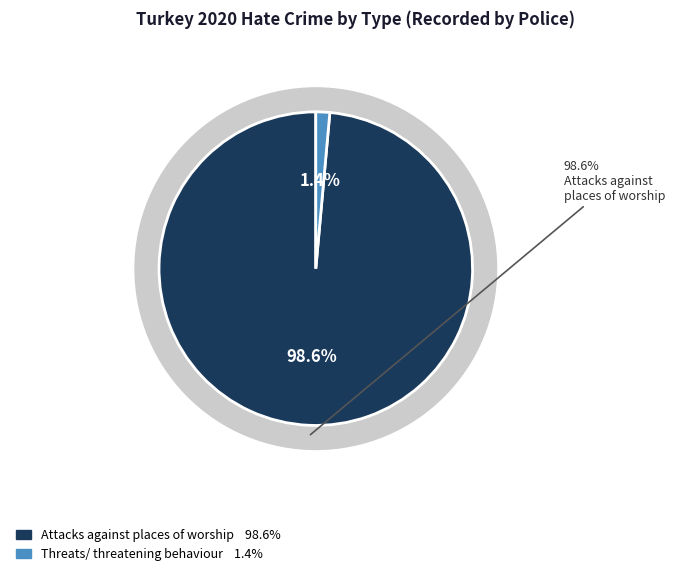

To the nearest percent, what is the difference between the Attacks against places of worship and Threats/ threatening behaviour slice percentages?

97%